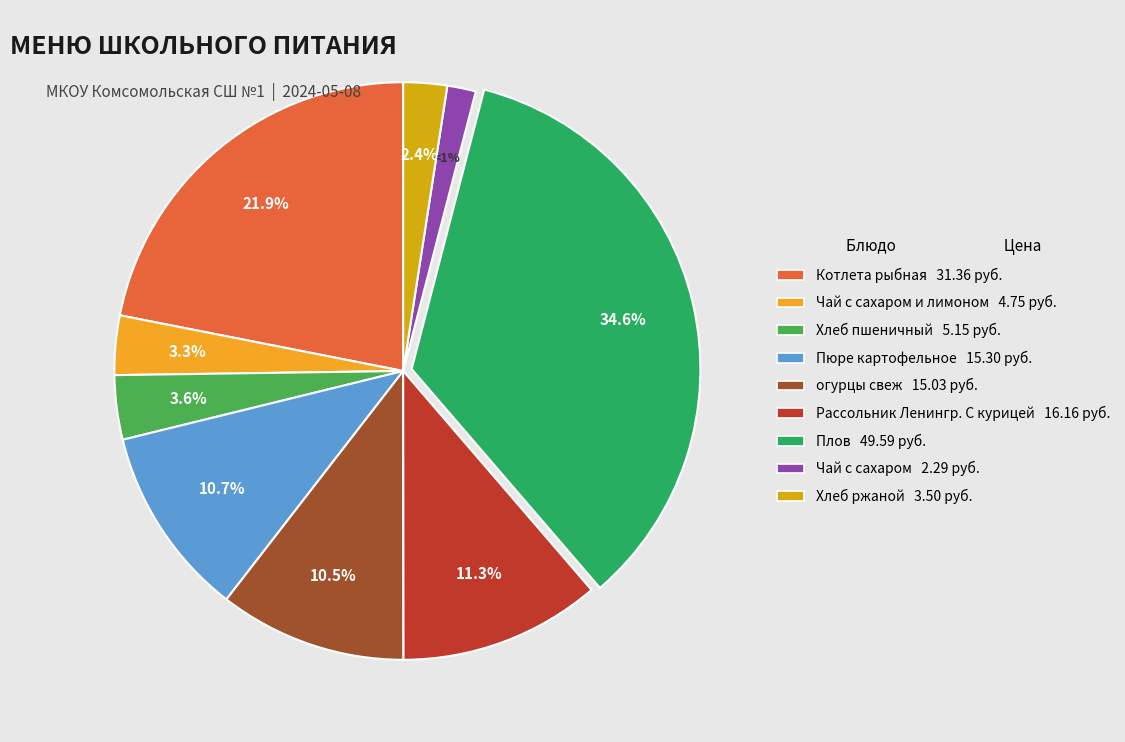

True or false: огурцы свеж accounts for 21% of the total.

False